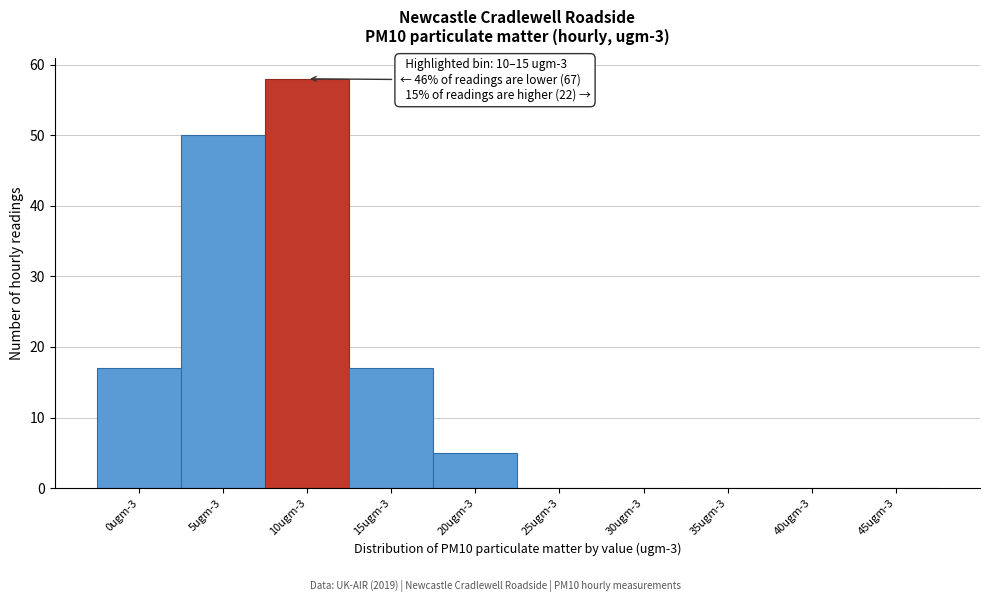

Reading left to right, extract all data points from this chart.

0ugm-3=17	5ugm-3=50	10ugm-3=58	15ugm-3=17	20ugm-3=5	25ugm-3=0	30ugm-3=0	35ugm-3=0	40ugm-3=0	45ugm-3=0